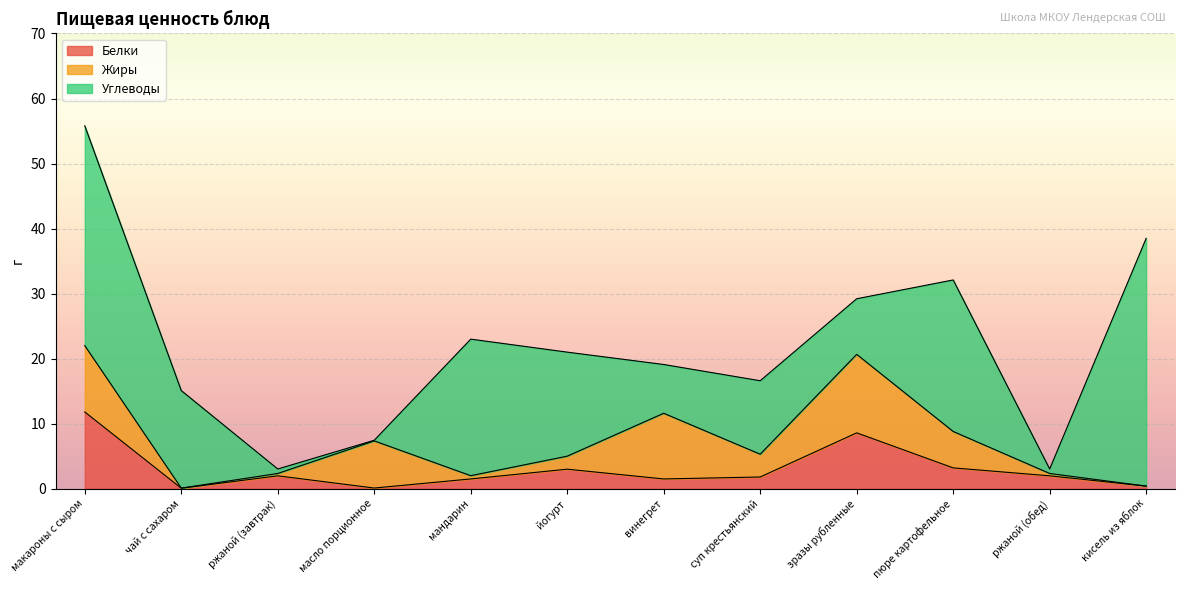

Does the chart display data point markers on the line(s)?

No